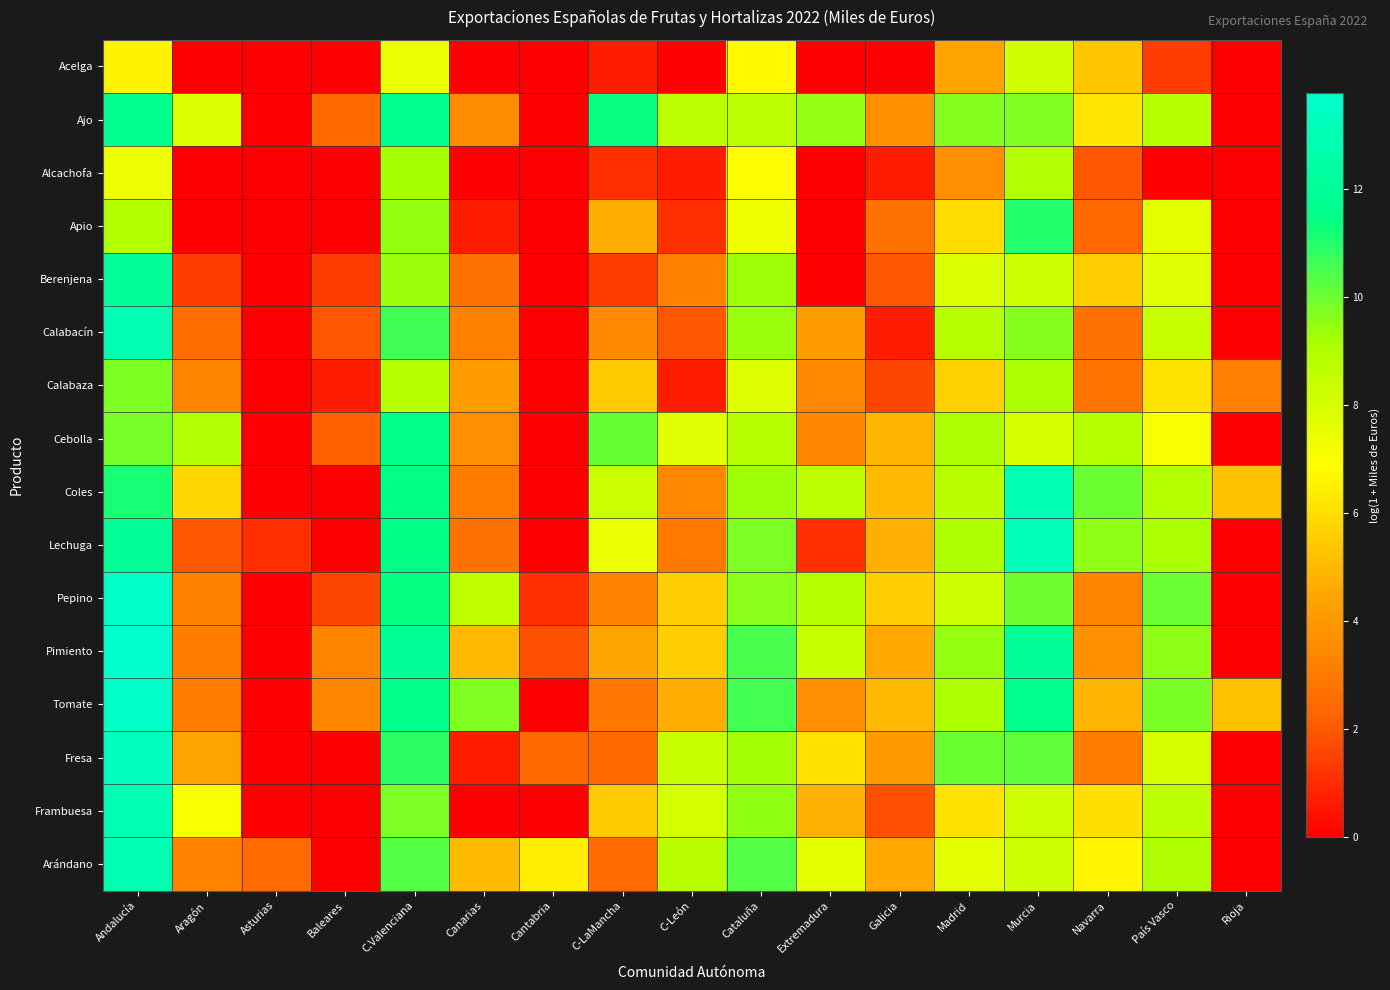

Reading left to right, extract all data points from this chart.

Acelga: Andalucía=6.6	Aragón=0.0	Asturias=0.0	Baleares=0.0	C.Valenciana=7.4	Canarias=0.0	Cantabria=0.0	C-LaMancha=0.7	C-León=0.0	Cataluña=6.8	Extremadura=0.0	Galicia=0.0	Madrid=4.4	Murcia=8.2	Navarra=5.4	País Vasco=1.4	Rioja=0.0
Ajo: Andalucía=11.6	Aragón=7.9	Asturias=0.0	Baleares=2.4	C.Valenciana=11.7	Canarias=3.6	Cantabria=0.0	C-LaMancha=11.4	C-León=8.7	Cataluña=8.7	Extremadura=9.5	Galicia=3.7	Madrid=9.7	Murcia=9.7	Navarra=6.2	País Vasco=8.9	Rioja=0.0
Alcachofa: Andalucía=7.4	Aragón=0.0	Asturias=0.0	Baleares=0.0	C.Valenciana=9.2	Canarias=0.0	Cantabria=0.0	C-LaMancha=1.1	C-León=0.7	Cataluña=6.9	Extremadura=0.0	Galicia=0.7	Madrid=3.7	Murcia=9.0	Navarra=1.9	País Vasco=0.0	Rioja=0.0
Apio: Andalucía=8.9	Aragón=0.0	Asturias=0.0	Baleares=0.0	C.Valenciana=9.4	Canarias=0.7	Cantabria=0.0	C-LaMancha=4.7	C-León=1.1	Cataluña=7.3	Extremadura=0.0	Galicia=2.7	Madrid=6.0	Murcia=11.0	Navarra=2.4	País Vasco=7.6	Rioja=0.0
Berenjena: Andalucía=12.0	Aragón=1.4	Asturias=0.0	Baleares=1.4	C.Valenciana=9.4	Canarias=2.7	Cantabria=0.0	C-LaMancha=1.4	C-León=3.2	Cataluña=9.3	Extremadura=0.0	Galicia=1.9	Madrid=7.8	Murcia=8.2	Navarra=5.5	País Vasco=7.6	Rioja=0.0
Calabacín: Andalucía=12.9	Aragón=2.6	Asturias=0.0	Baleares=1.9	C.Valenciana=10.6	Canarias=3.2	Cantabria=0.0	C-LaMancha=3.5	C-León=1.9	Cataluña=9.4	Extremadura=4.1	Galicia=0.7	Madrid=8.8	Murcia=9.7	Navarra=2.7	País Vasco=8.4	Rioja=0.0
Calabaza: Andalucía=9.8	Aragón=3.4	Asturias=0.0	Baleares=0.7	C.Valenciana=8.8	Canarias=4.2	Cantabria=0.0	C-LaMancha=5.4	C-León=0.7	Cataluña=7.8	Extremadura=3.5	Galicia=1.6	Madrid=5.6	Murcia=9.1	Navarra=2.8	País Vasco=6.1	Rioja=3.2
Cebolla: Andalucía=9.8	Aragón=9.0	Asturias=0.0	Baleares=2.2	C.Valenciana=11.5	Canarias=3.7	Cantabria=0.0	C-LaMancha=10.1	C-León=7.7	Cataluña=8.8	Extremadura=3.4	Galicia=4.9	Madrid=9.1	Murcia=8.0	Navarra=8.8	País Vasco=7.0	Rioja=0.0
Coles: Andalucía=11.1	Aragón=5.8	Asturias=0.0	Baleares=0.0	C.Valenciana=11.4	Canarias=3.0	Cantabria=0.0	C-LaMancha=8.3	C-León=3.5	Cataluña=9.3	Extremadura=8.6	Galicia=5.0	Madrid=8.8	Murcia=12.9	Navarra=10.0	País Vasco=8.9	Rioja=5.3
Lechuga: Andalucía=12.0	Aragón=1.9	Asturias=1.1	Baleares=0.0	C.Valenciana=11.4	Canarias=2.7	Cantabria=0.0	C-LaMancha=7.4	C-León=2.9	Cataluña=9.8	Extremadura=1.1	Galicia=4.7	Madrid=9.1	Murcia=13.2	Navarra=9.5	País Vasco=9.1	Rioja=0.0
Pepino: Andalucía=13.6	Aragón=3.2	Asturias=0.0	Baleares=1.6	C.Valenciana=11.4	Canarias=8.6	Cantabria=1.1	C-LaMancha=3.3	C-León=5.6	Cataluña=9.6	Extremadura=8.9	Galicia=5.5	Madrid=8.2	Murcia=10.0	Navarra=3.3	País Vasco=10.0	Rioja=0.0
Pimiento: Andalucía=13.8	Aragón=3.1	Asturias=0.0	Baleares=3.4	C.Valenciana=11.9	Canarias=5.0	Cantabria=1.8	C-LaMancha=4.4	C-León=5.6	Cataluña=10.5	Extremadura=8.4	Galicia=4.6	Madrid=9.5	Murcia=12.0	Navarra=3.7	País Vasco=9.5	Rioja=0.0
Tomate: Andalucía=13.6	Aragón=3.0	Asturias=0.0	Baleares=3.4	C.Valenciana=11.5	Canarias=9.7	Cantabria=0.0	C-LaMancha=2.9	C-León=4.7	Cataluña=10.6	Extremadura=3.7	Galicia=5.0	Madrid=9.0	Murcia=11.6	Navarra=4.9	País Vasco=9.8	Rioja=5.2
Fresa: Andalucía=13.3	Aragón=4.4	Asturias=0.0	Baleares=0.0	C.Valenciana=10.9	Canarias=0.7	Cantabria=2.4	C-LaMancha=2.4	C-León=8.4	Cataluña=9.2	Extremadura=6.1	Galicia=4.1	Madrid=10.0	Murcia=10.2	Navarra=3.1	País Vasco=8.0	Rioja=0.0
Frambuesa: Andalucía=13.0	Aragón=7.0	Asturias=0.0	Baleares=0.0	C.Valenciana=9.8	Canarias=0.0	Cantabria=0.0	C-LaMancha=5.4	C-León=8.0	Cataluña=9.5	Extremadura=4.8	Galicia=1.8	Madrid=6.1	Murcia=8.2	Navarra=6.0	País Vasco=8.6	Rioja=0.0
Arándano: Andalucía=12.9	Aragón=3.3	Asturias=2.5	Baleares=0.0	C.Valenciana=10.3	Canarias=5.1	Cantabria=6.5	C-LaMancha=2.5	C-León=8.8	Cataluña=10.3	Extremadura=7.6	Galicia=4.5	Madrid=7.5	Murcia=8.2	Navarra=6.6	País Vasco=9.0	Rioja=0.0